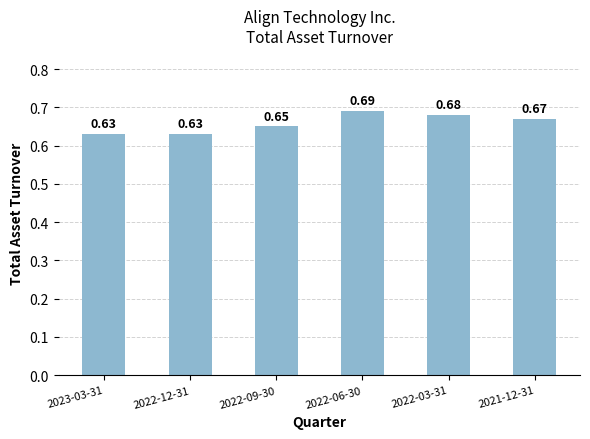

How many categories are shown in the chart?

6